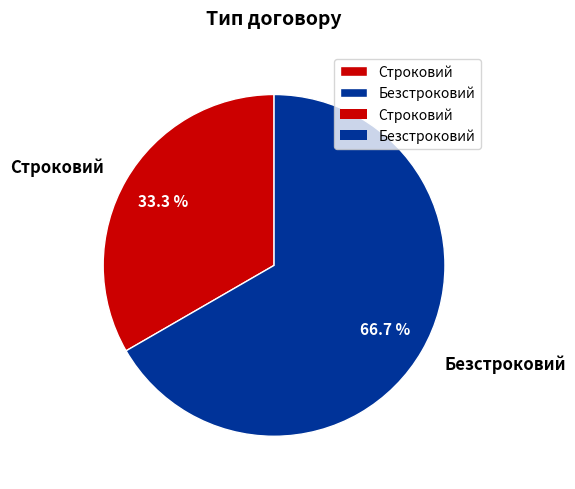

To the nearest percent, what is the combined percentage of Безстроковий and Строковий?

100%